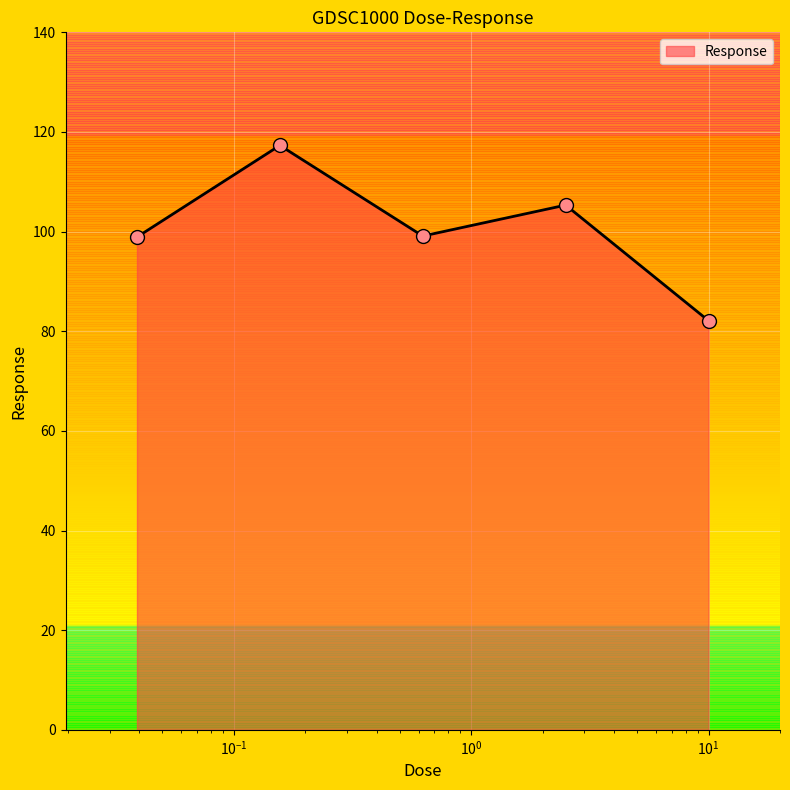

What is the maximum value shown in the chart?

117.3